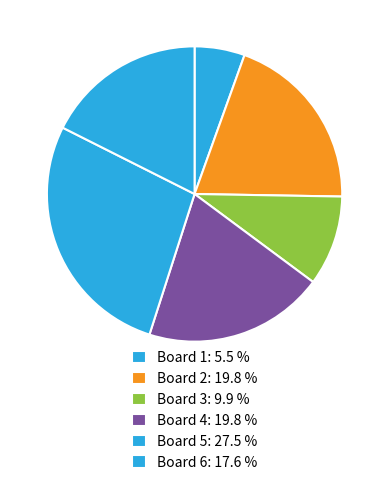

How many segments does this pie chart have?

6